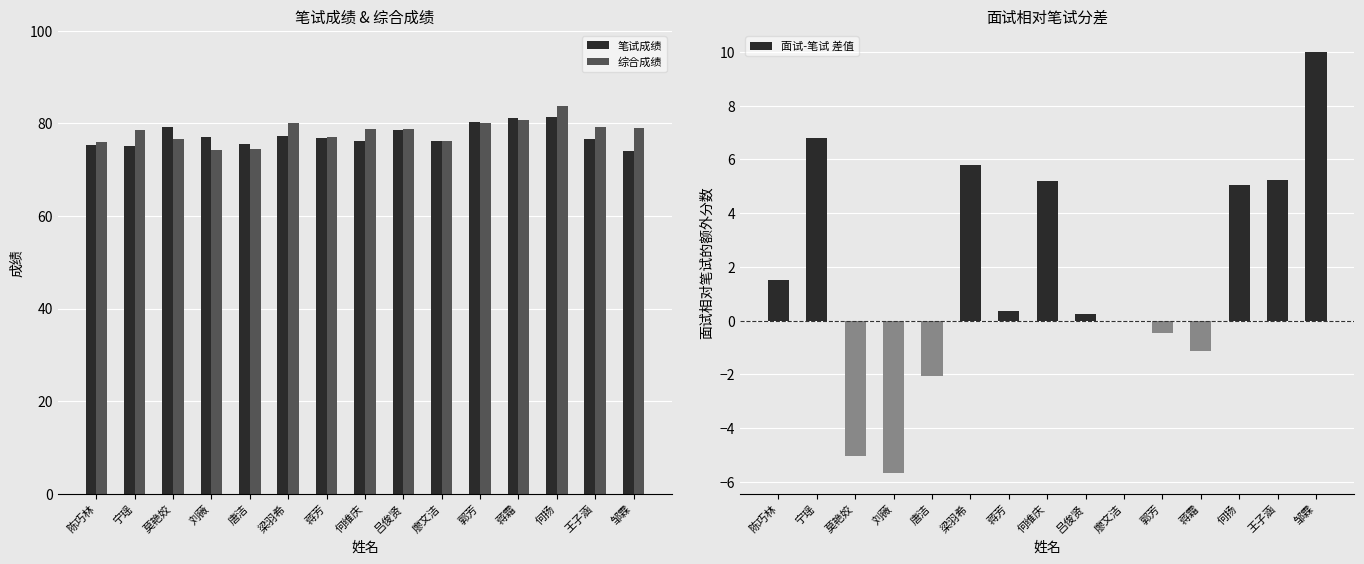

Which category has the lowest value in the 笔试成绩 series?

邹霖